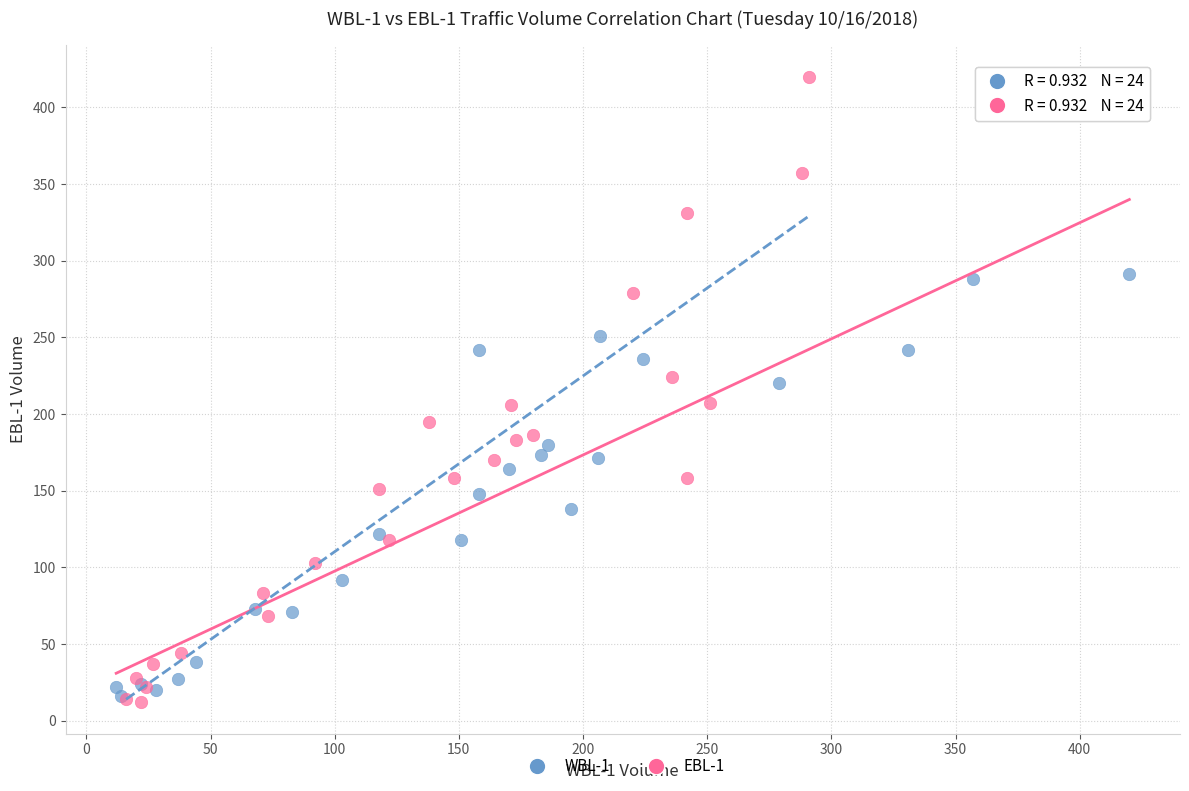

Which series contains the highest Y value?

EBL-1